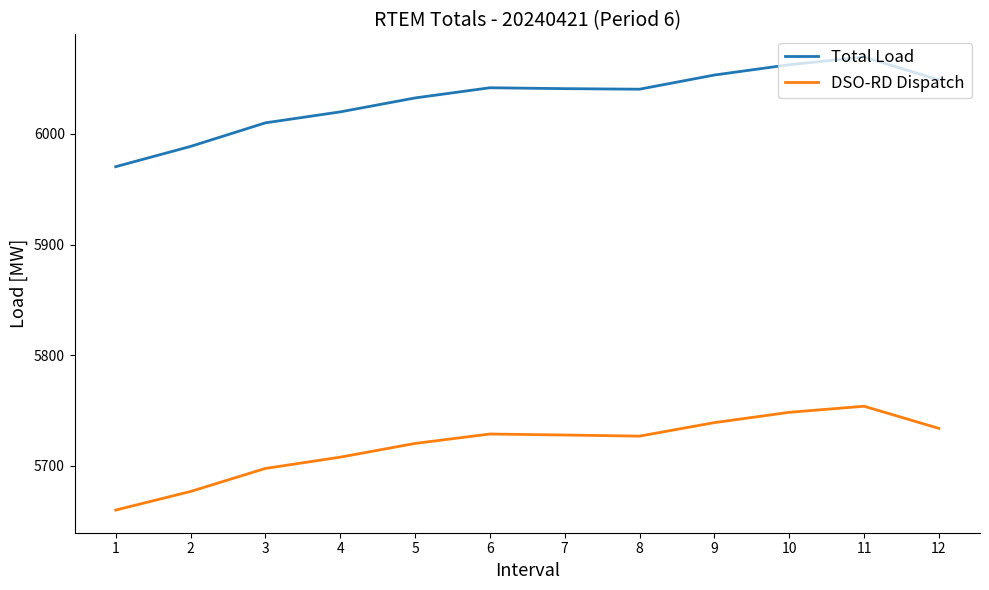

The value of Total Load at 4 is 6019.8. True or false?

True